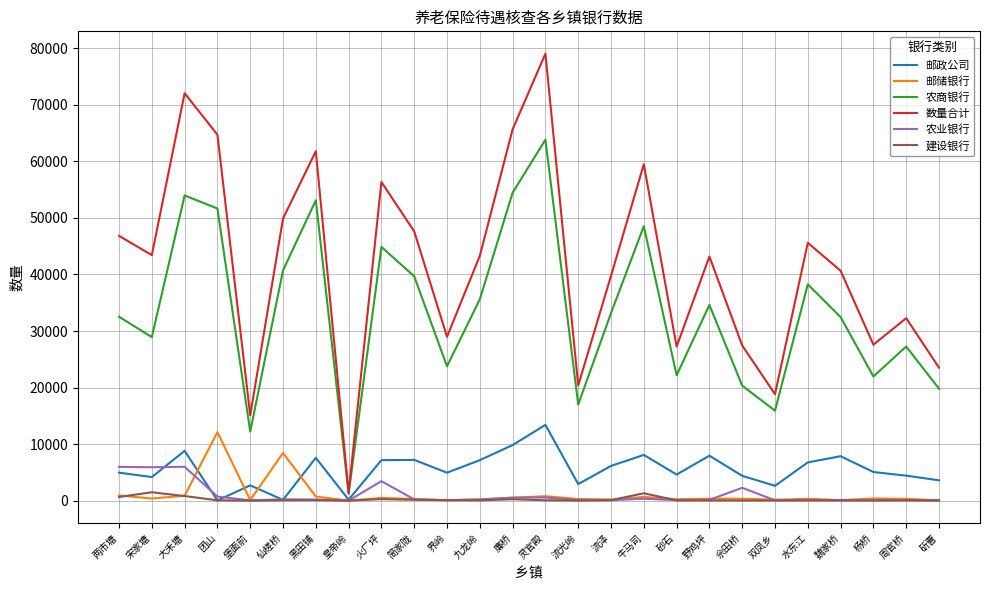

What position from the left is 流泽?

16